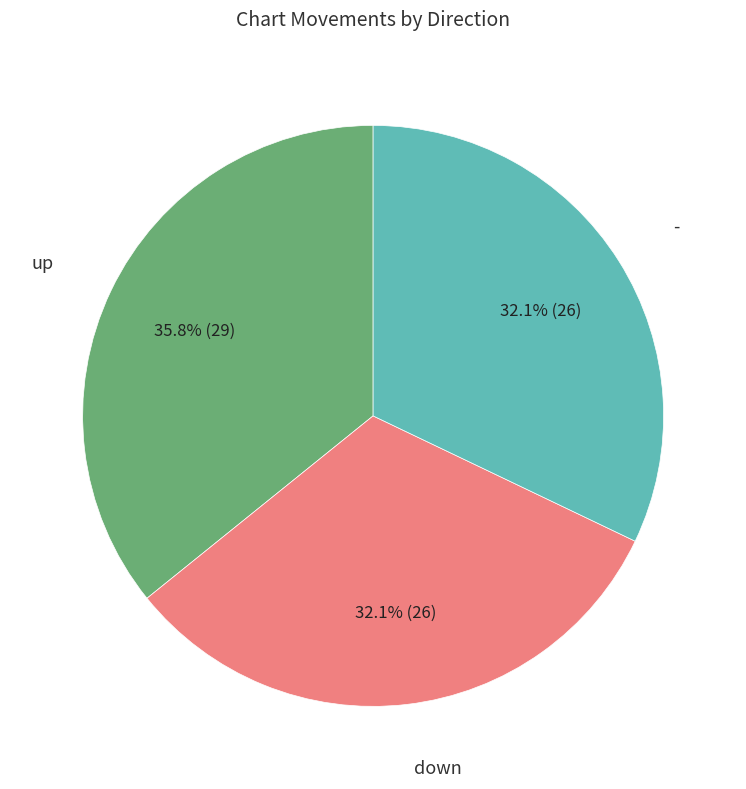

Is there any slice that represents more than half of the pie?

No